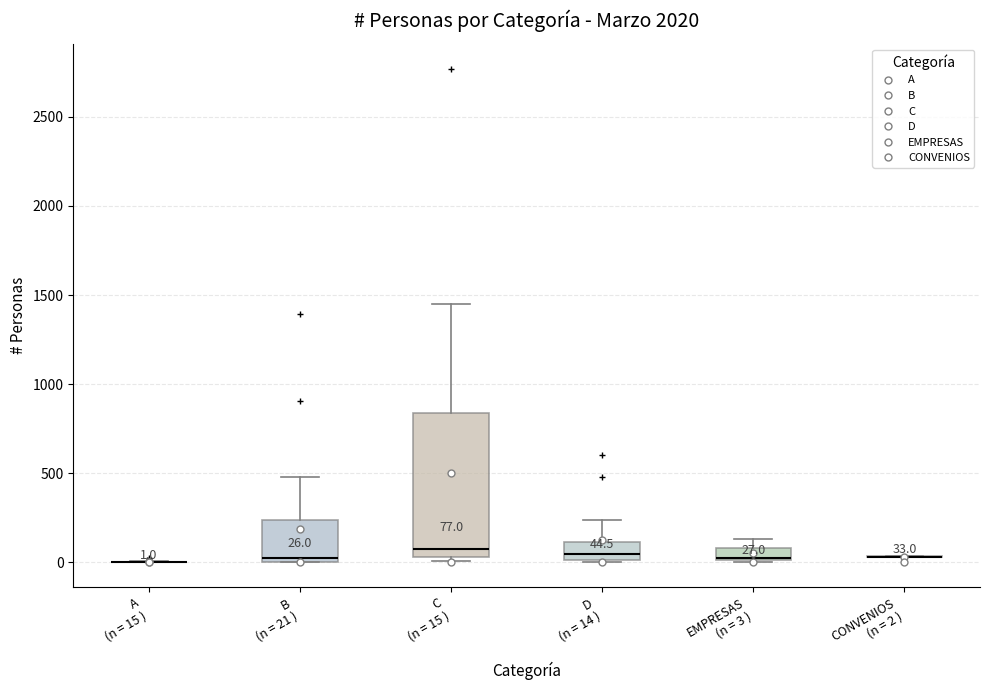

Which box is the tallest, from its lower edge to its upper edge?

C (n = 15 )